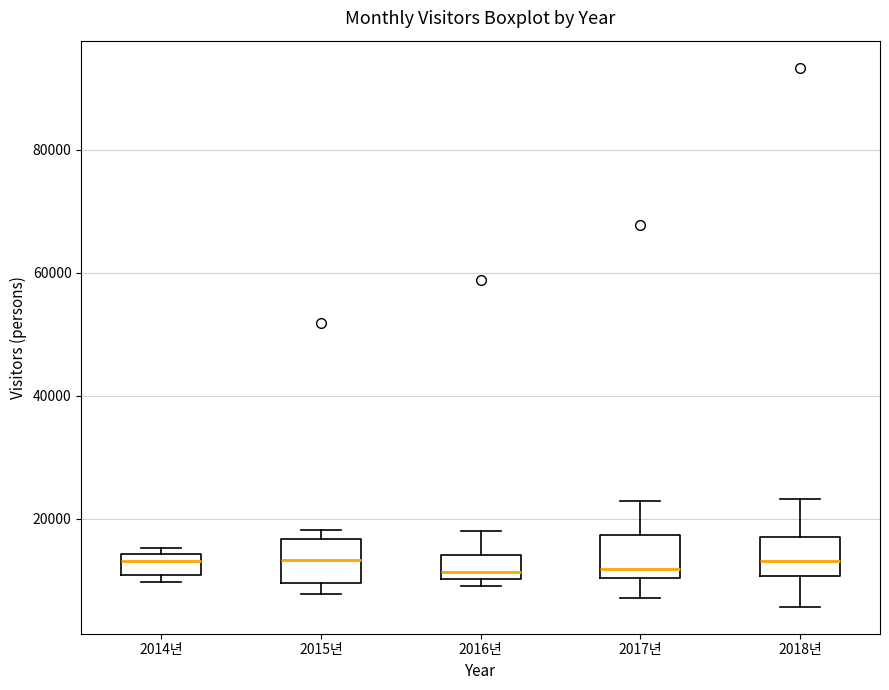

Reading left to right, read every box against the y-axis: the position of its median line, the range the box covers, and the ends of its whiskers. The values are not printed on the chart, so give them approximately, as read against the axis.

2014년: median 14000 (just below the box's upper edge), box 10000 to 14000, whiskers 10000 (just below the box's lower edge) to 16000
2015년: median 14000, box 10000 to 16000, whiskers 8000 to 18000
2016년: median 12000, box 10000 to 14000, whiskers 10000 (just below the box's lower edge) to 18000
2017년: median 12000, box 10000 to 18000, whiskers 8000 to 22000
2018년: median 14000, box 10000 to 16000, whiskers 6000 to 24000